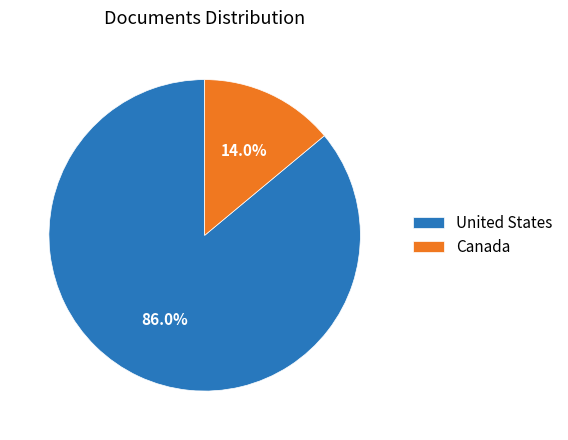

Which category has the biggest portion of the pie?

United States